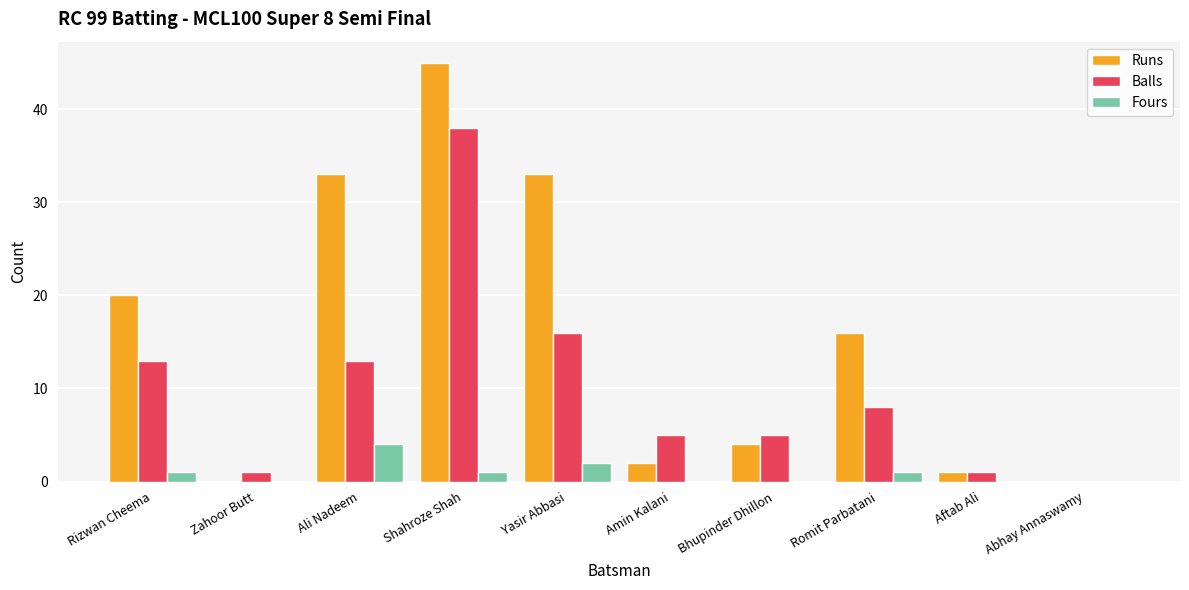

Which series changed the most between Shahroze Shah and Aftab Ali?

Runs